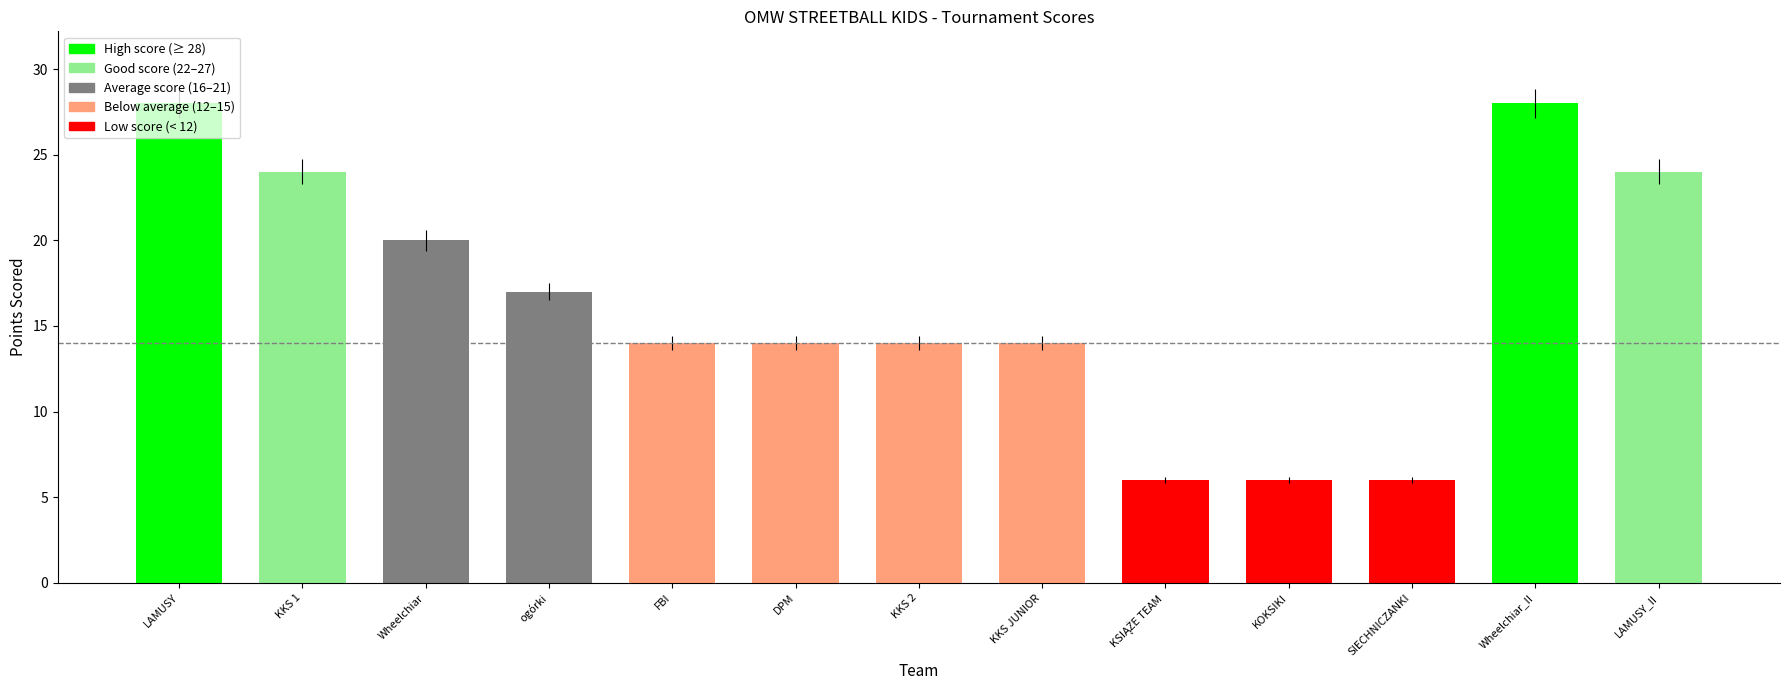

What is the sum of the values at Wheelchiar_II and KKS 2?

42